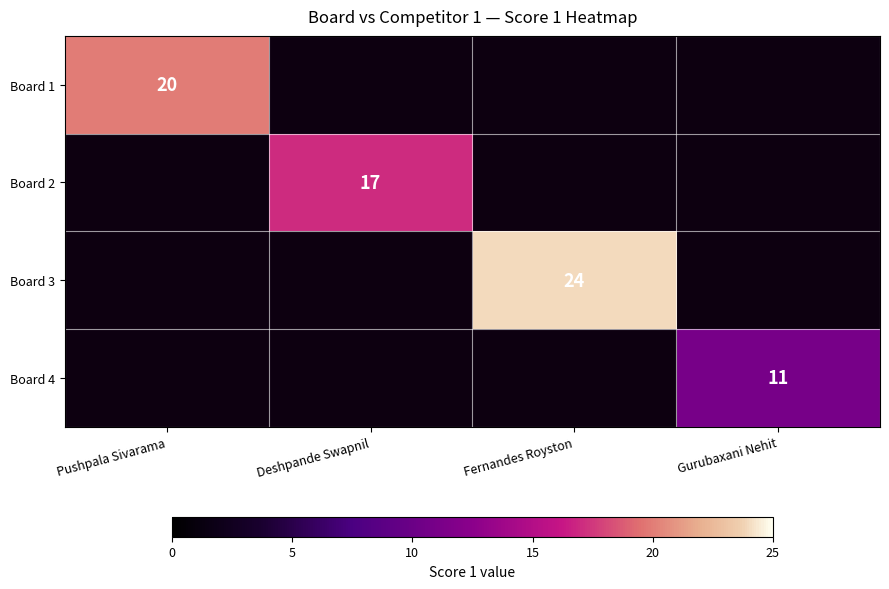

The value of Board 1 at Pushpala Sivarama is 8. True or false?

False